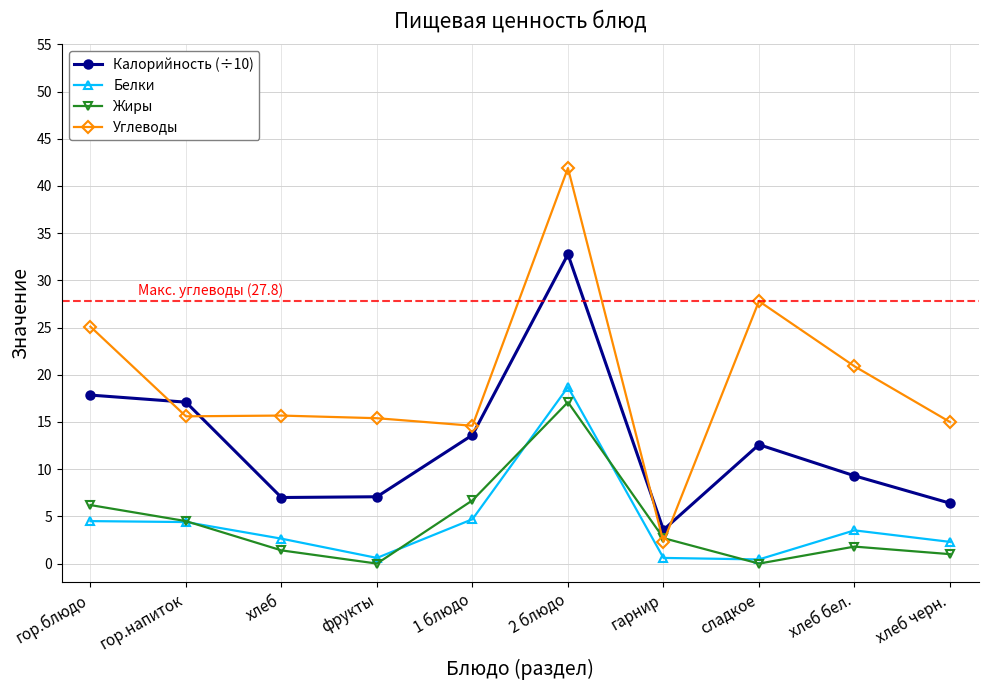

At which label does Калорийность (÷10) first exceed 12?

гор.блюдо